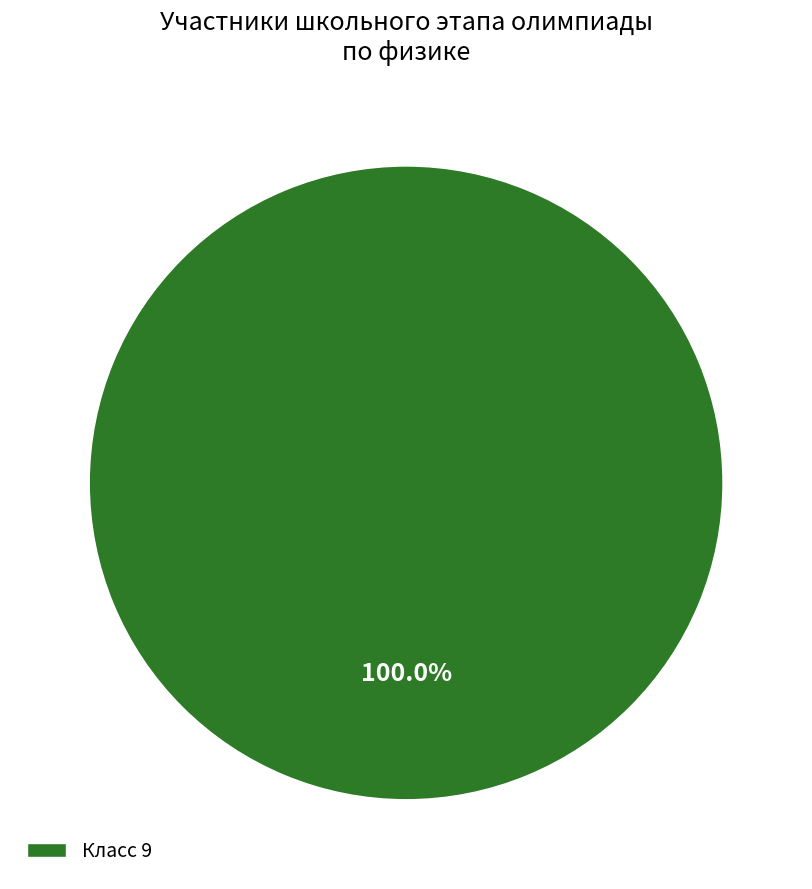

Is Класс 9 the majority of the pie?

Yes